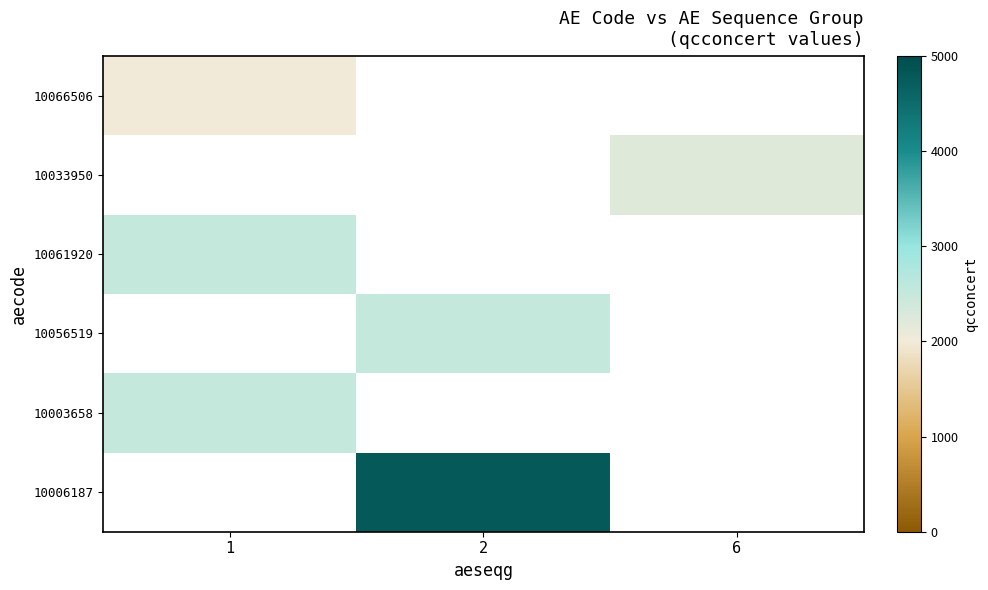

What is the greatest value displayed?

4801.0